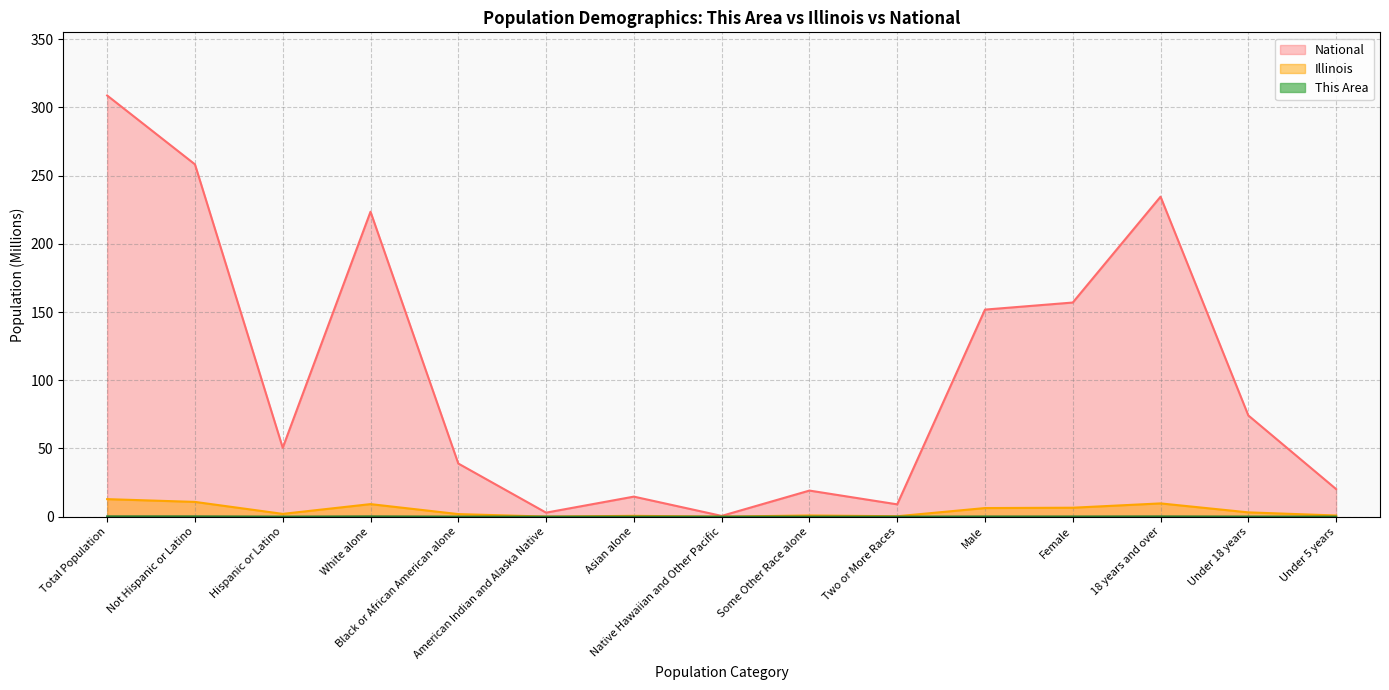

Reading right to left, what are all the values shown in this chart?

This Area: Under 5 years=0.0	Under 18 years=0.0	18 years and over=0.2	Female=0.1	Male=0.1	Two or More Races=0.0	Some Other Race alone=0.0	Native Hawaiian and Other Pacific=0.0	Asian alone=0.0	American Indian and Alaska Native=0.0	Black or African American alone=0.0	White alone=0.2	Hispanic or Latino=0.0	Not Hispanic or Latino=0.2	Total Population=0.2
Illinois: Under 5 years=0.8	Under 18 years=3.1	18 years and over=9.7	Female=6.5	Male=6.3	Two or More Races=0.3	Some Other Race alone=0.9	Native Hawaiian and Other Pacific=0.0	Asian alone=0.6	American Indian and Alaska Native=0.0	Black or African American alone=1.9	White alone=9.2	Hispanic or Latino=2.0	Not Hispanic or Latino=10.8	Total Population=12.8
National: Under 5 years=20.2	Under 18 years=74.2	18 years and over=234.6	Female=157.0	Male=151.8	Two or More Races=9.0	Some Other Race alone=19.1	Native Hawaiian and Other Pacific=0.5	Asian alone=14.7	American Indian and Alaska Native=2.9	Black or African American alone=38.9	White alone=223.6	Hispanic or Latino=50.5	Not Hispanic or Latino=258.3	Total Population=308.7